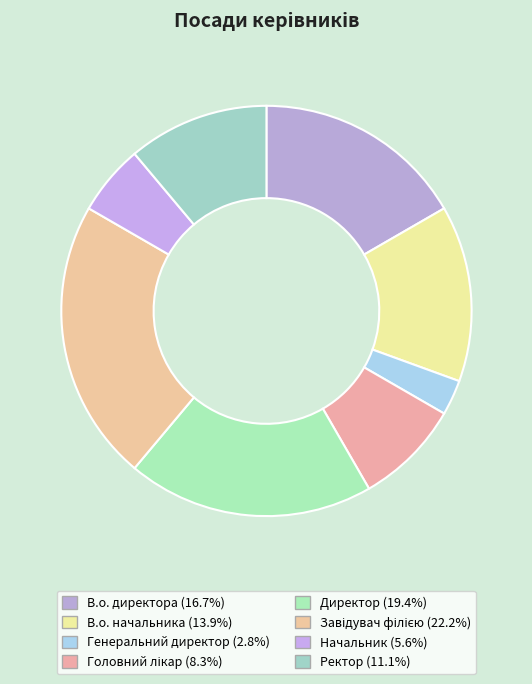

How many slices are in this pie chart?

8